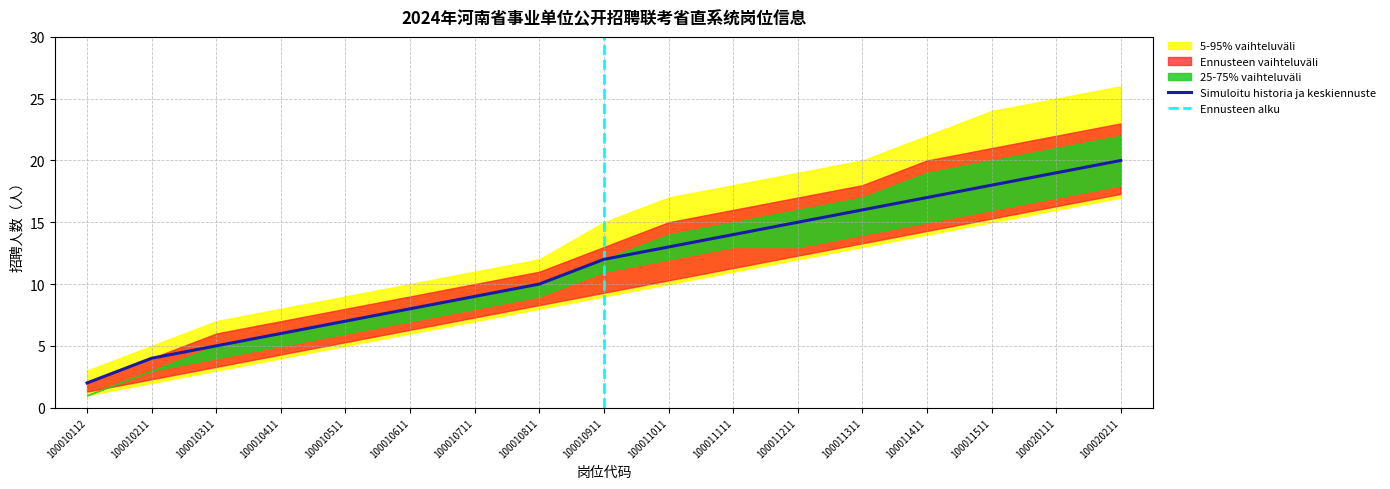

The value of Simuloitu historia ja keskiennuste at 100010211 is 6. True or false?

False